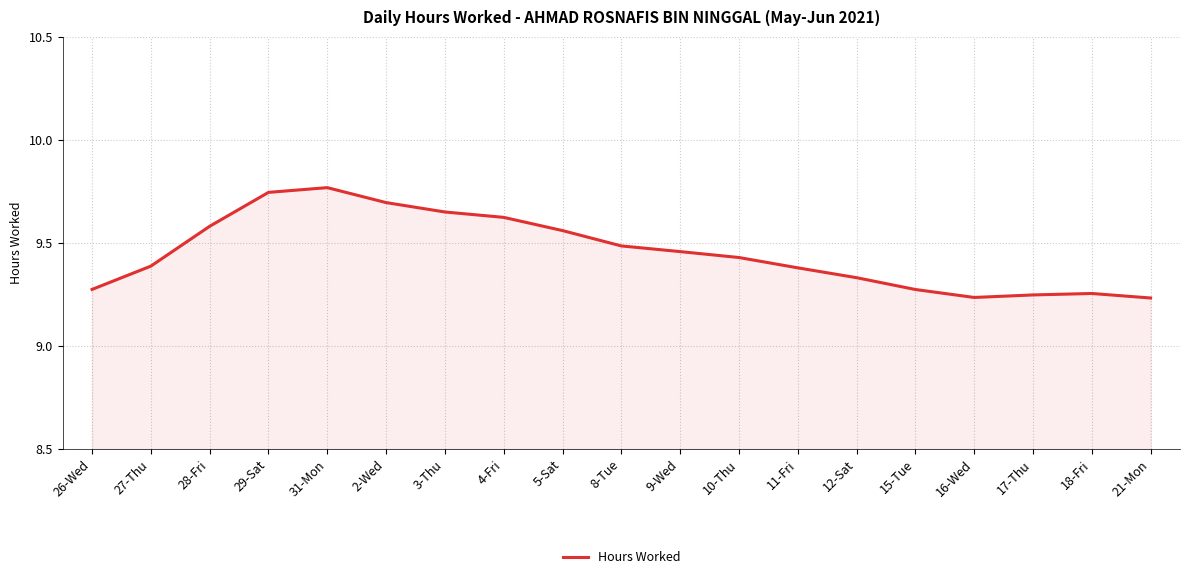

Which label corresponds to the largest value in the chart?

31-Mon